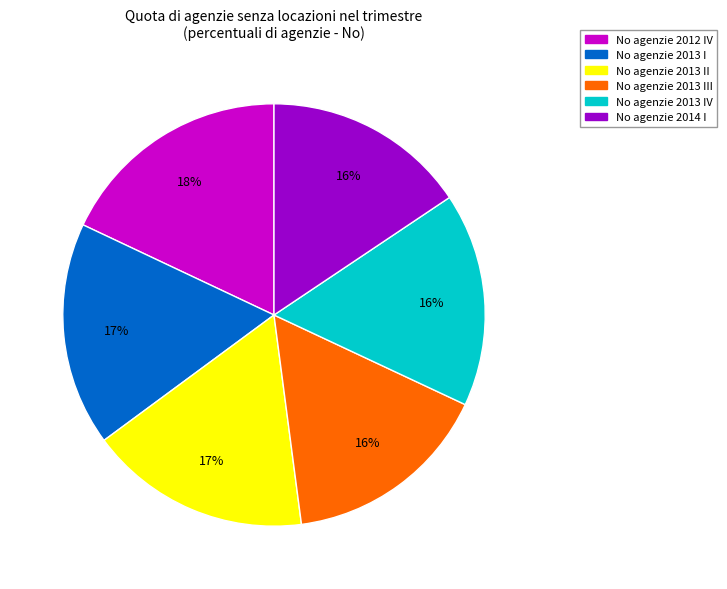

Is there any slice that represents more than half of the pie?

No